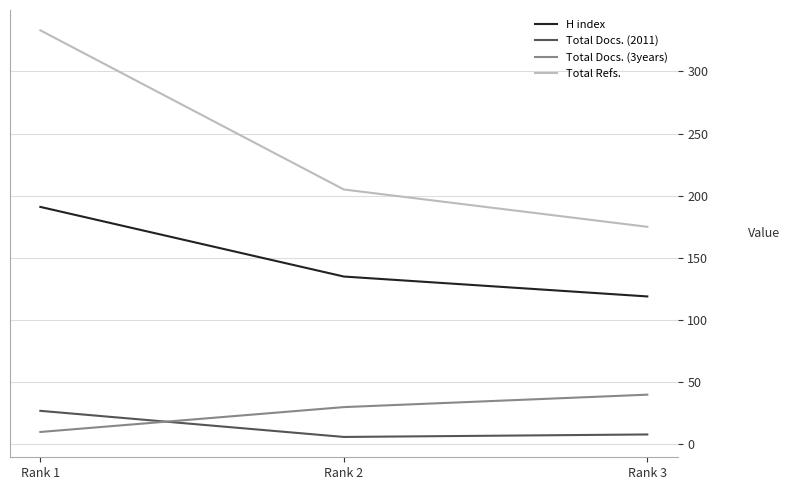

Rank the categories by Total Docs. (3years) value from highest to lowest.

Rank 3, Rank 2, Rank 1